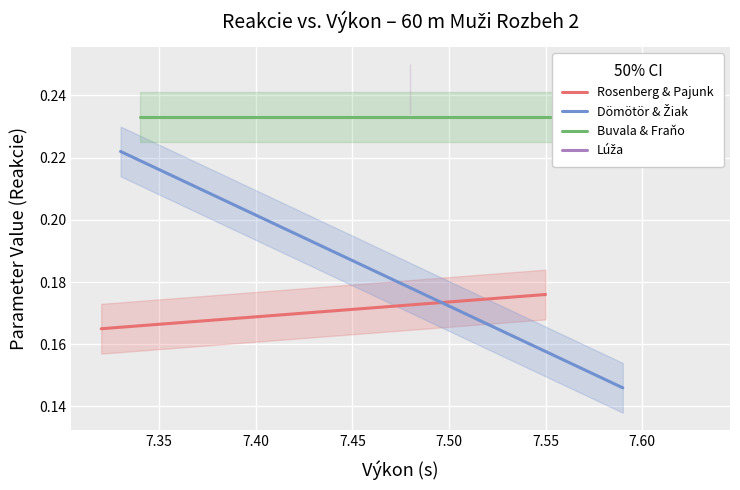

The Rosenberg & Pajunk series shows 0.2 at 7.55. True or false?

True